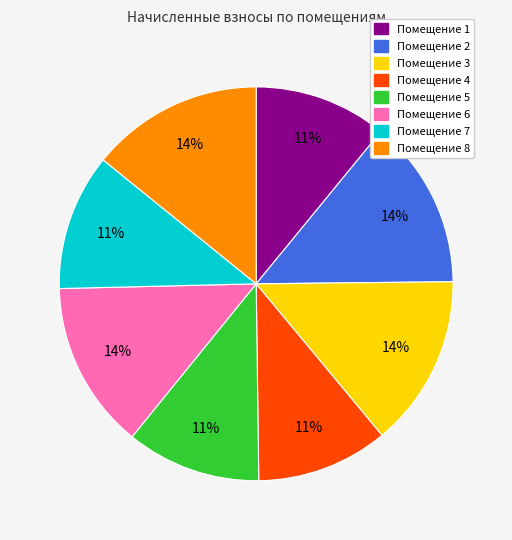

Is there a majority slice in this chart?

No